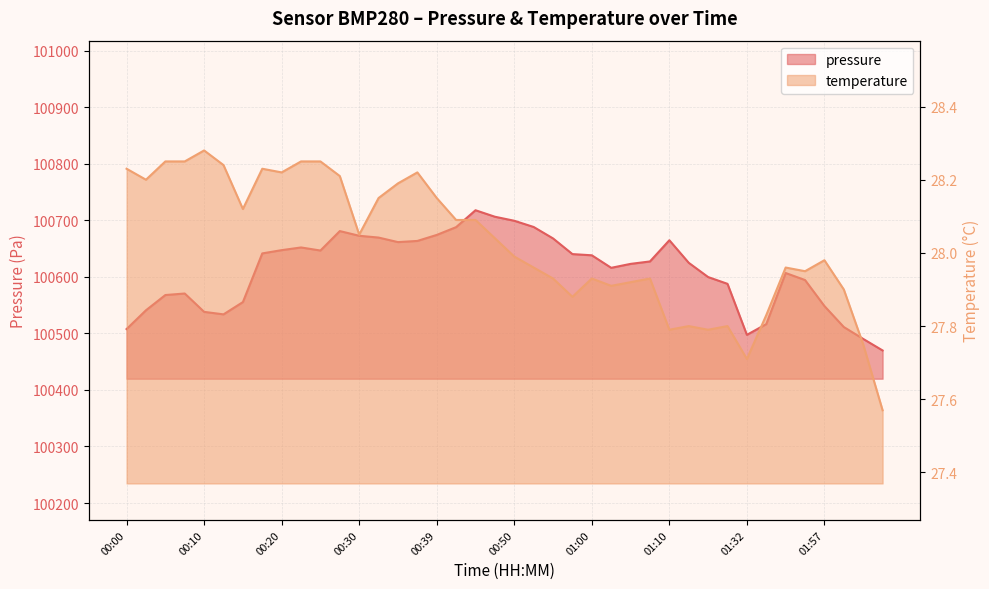

Reading left to right, extract all data points from this chart.

pressure: 00:00=100507.7	00:03=100541.0	00:05=100567.9	00:08=100570.6	00:10=100538.2	00:13=100533.7	00:15=100555.4	00:18=100641.6	00:20=100647.3	00:22=100652.1	00:25=100646.7	00:27=100681.1	00:30=100672.8	00:32=100669.6	00:35=100661.6	00:37=100663.6	00:39=100674.2	00:42=100688.0	00:45=100717.9	00:47=100706.4	00:50=100699.3	00:52=100688.3	00:55=100668.1	00:57=100640.3	01:00=100638.2	01:02=100616.1	01:05=100623.0	01:07=100627.3	01:10=100664.8	01:12=100624.9	01:15=100599.7	01:18=100587.7	01:32=100497.5	01:40=100516.5	01:46=100606.9	01:48=100594.4	01:57=100548.4	02:02=100511.3	02:05=100490.3	02:07=100469.9
temperature: 00:00=28.2	00:03=28.2	00:05=28.2	00:08=28.2	00:10=28.3	00:13=28.2	00:15=28.1	00:18=28.2	00:20=28.2	00:22=28.2	00:25=28.2	00:27=28.2	00:30=28.1	00:32=28.1	00:35=28.2	00:37=28.2	00:39=28.1	00:42=28.1	00:45=28.1	00:47=28.0	00:50=28.0	00:52=28.0	00:55=27.9	00:57=27.9	01:00=27.9	01:02=27.9	01:05=27.9	01:07=27.9	01:10=27.8	01:12=27.8	01:15=27.8	01:18=27.8	01:32=27.7	01:40=27.8	01:46=28.0	01:48=27.9	01:57=28.0	02:02=27.9	02:05=27.8	02:07=27.6